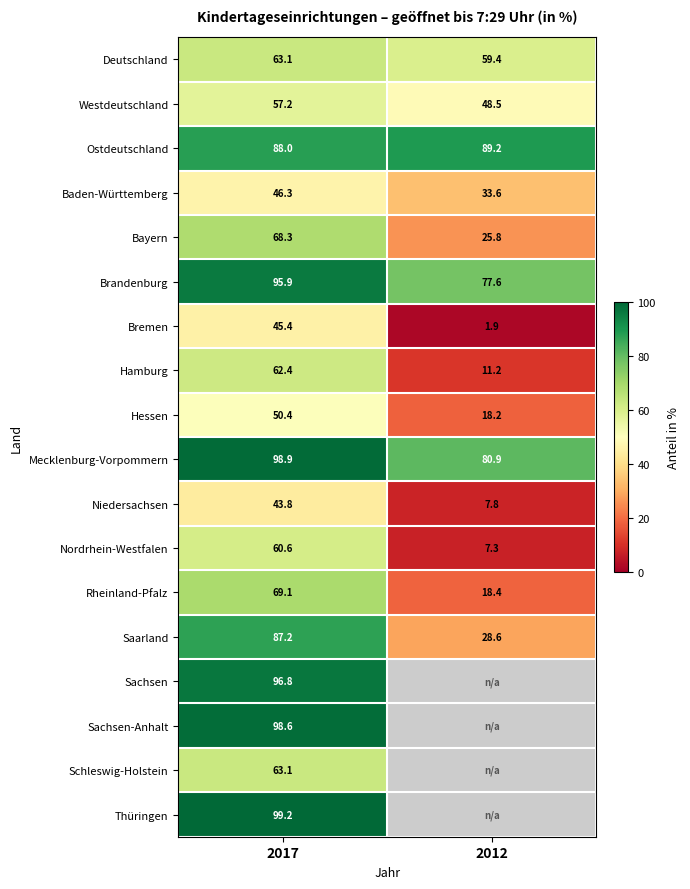

Between 2012 and 2017, which is larger?

2017